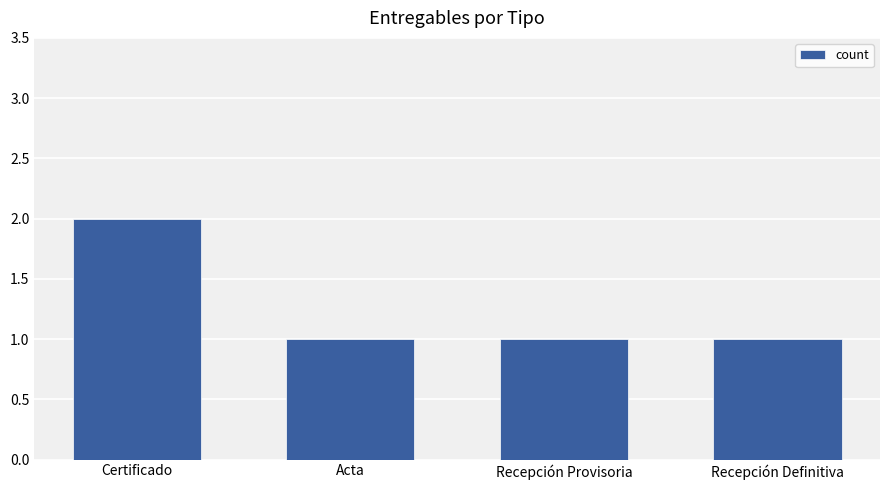

What is the sum of all values?

5